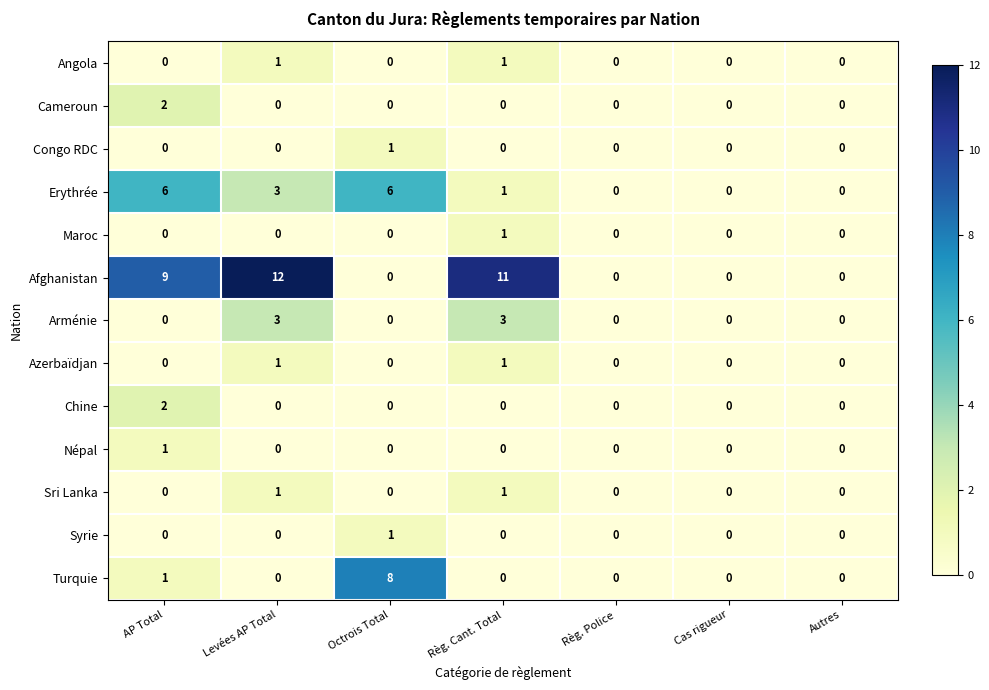

Which series has the largest range (max minus min)?

Afghanistan